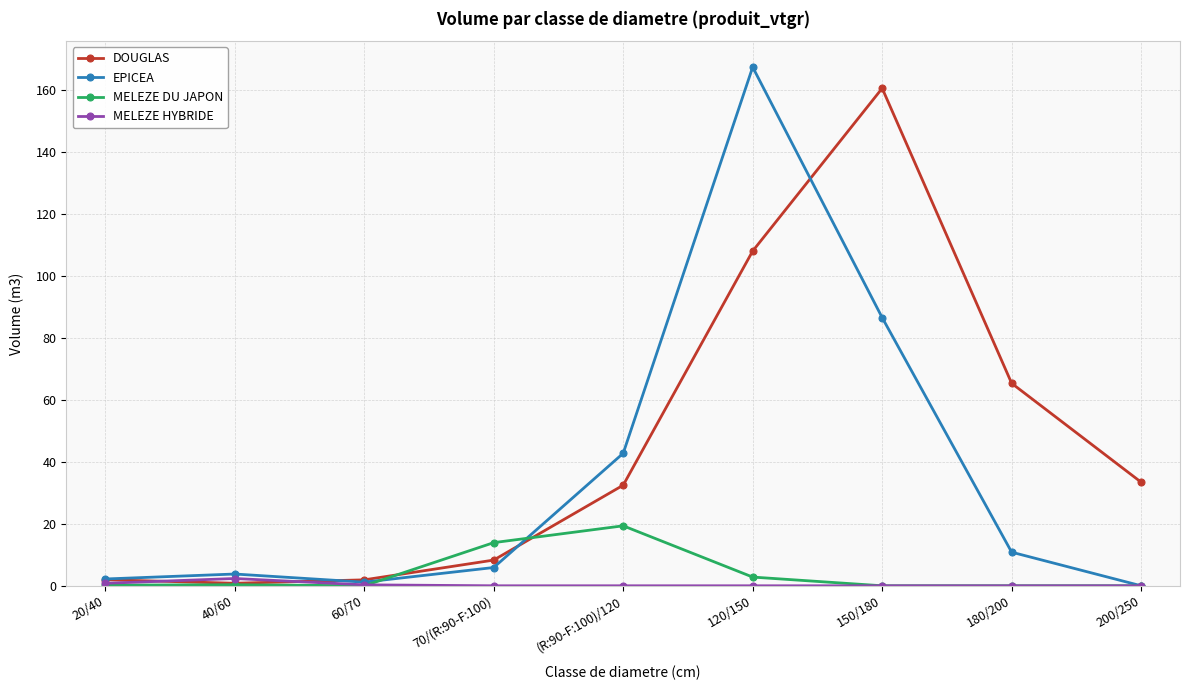

The EPICEA series shows 22.5 at (R:90-F:100)/120. True or false?

False